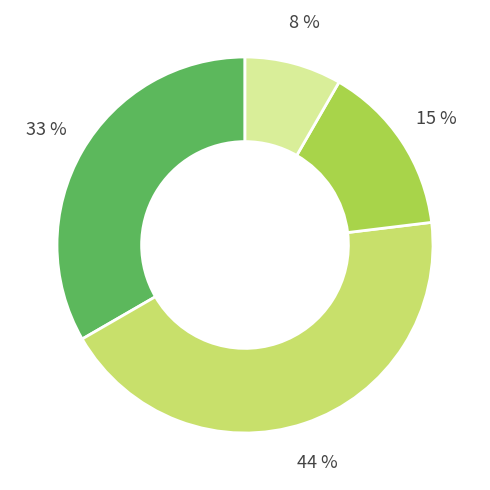

Is there any slice that represents more than half of the pie?

No